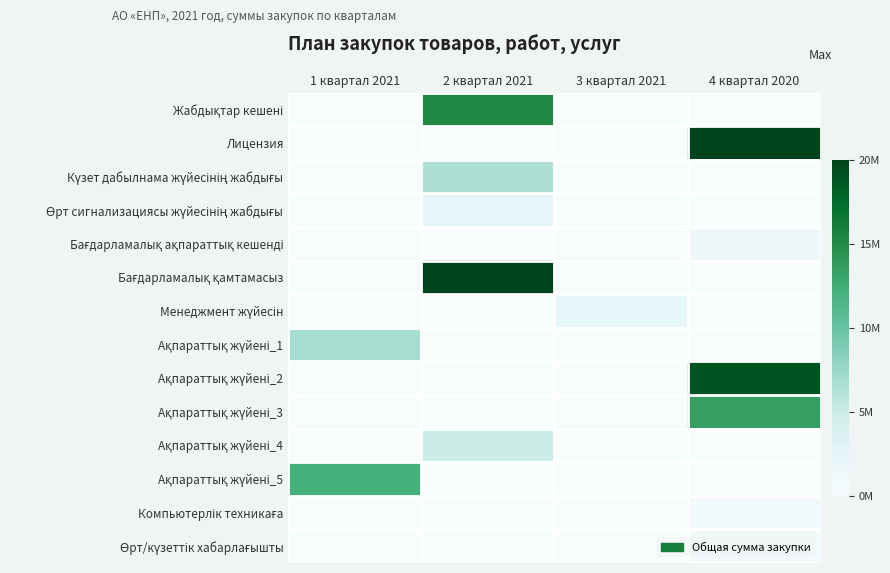

At which category is the sum across all series the highest?

4 квартал 2020